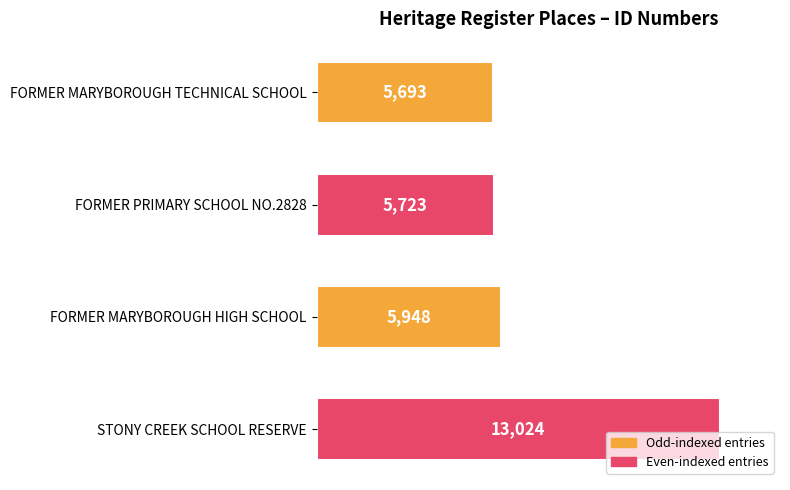

Which has a higher value, STONY CREEK SCHOOL RESERVE or FORMER MARYBOROUGH HIGH SCHOOL?

STONY CREEK SCHOOL RESERVE